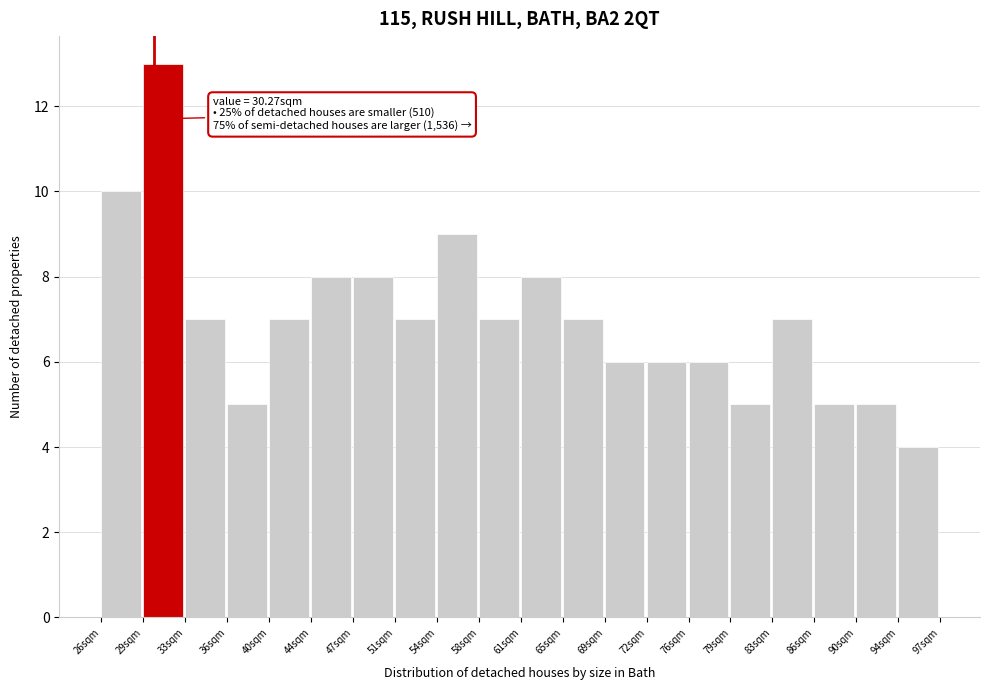

Which range on the x-axis has the tallest bar?

29.5 to 33.0